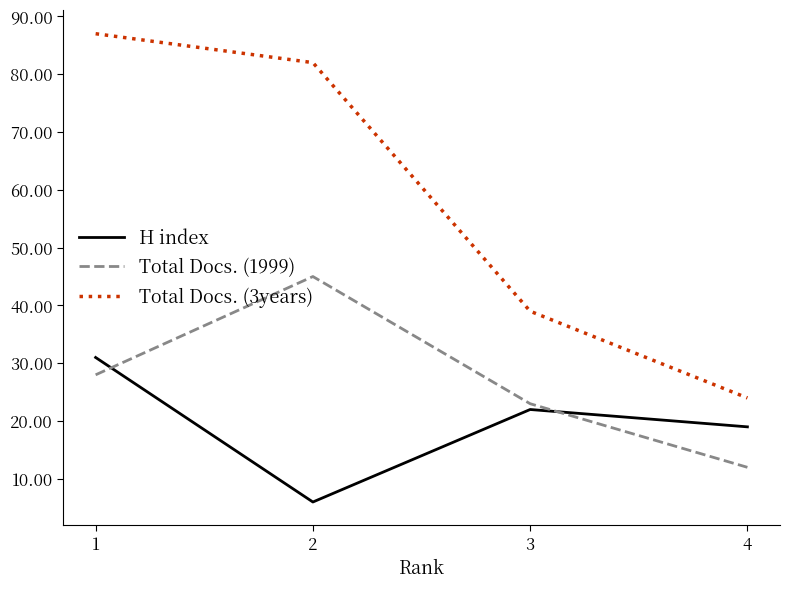

True or false: H index and Total Docs. (3years) intersect in this chart.

False